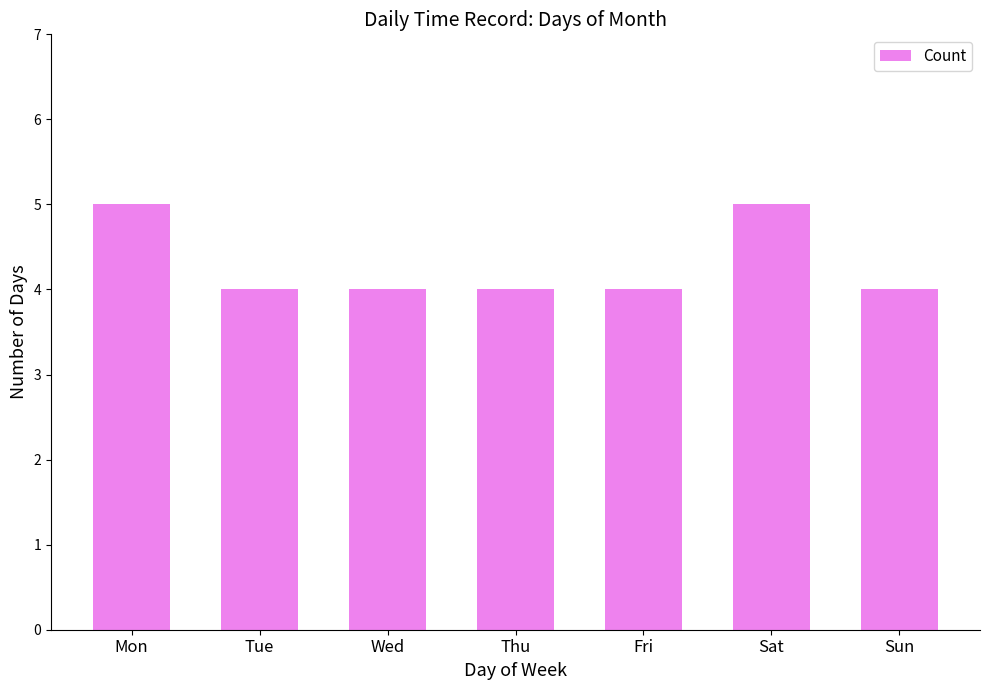

What is the value of the 2nd bar from the left?

4